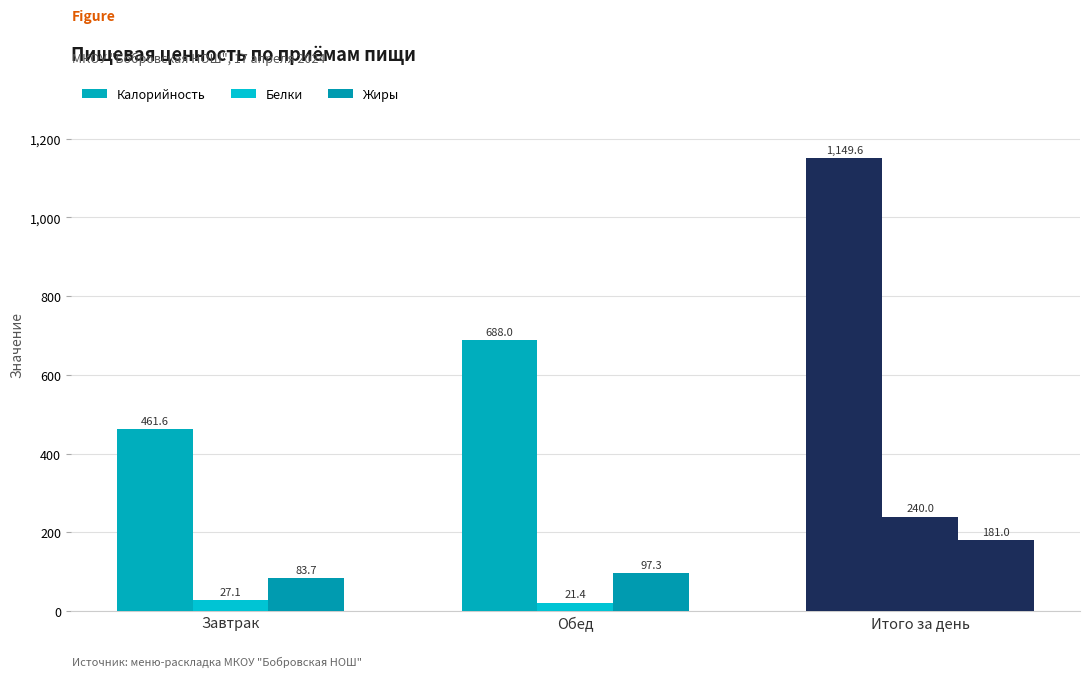

The value of Калорийность at Обед is 688.0. True or false?

True